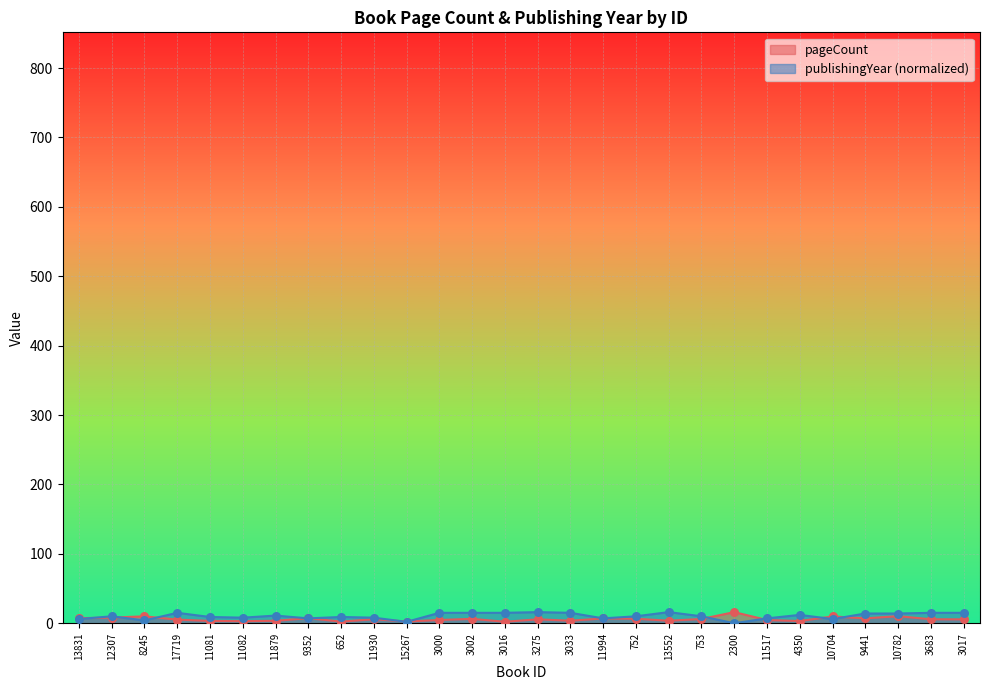

Which series has the largest Y range (max minus min)?

publishingYear